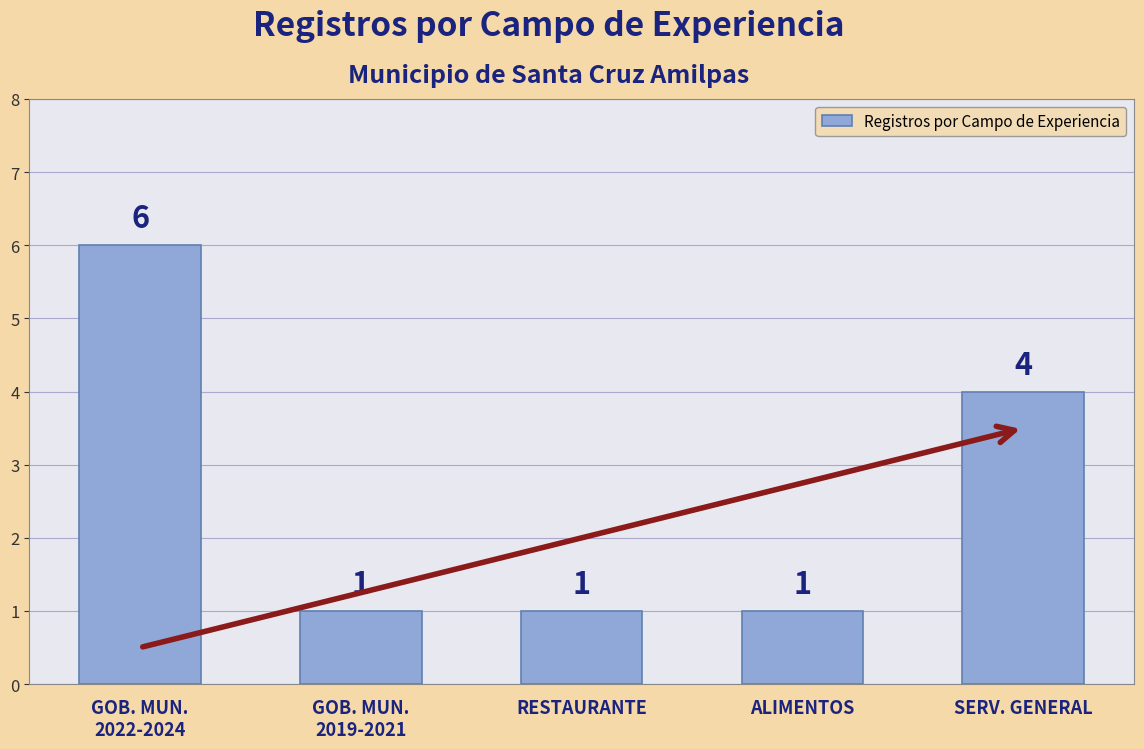

At which label is the value closest to 3?

SERV. GENERAL